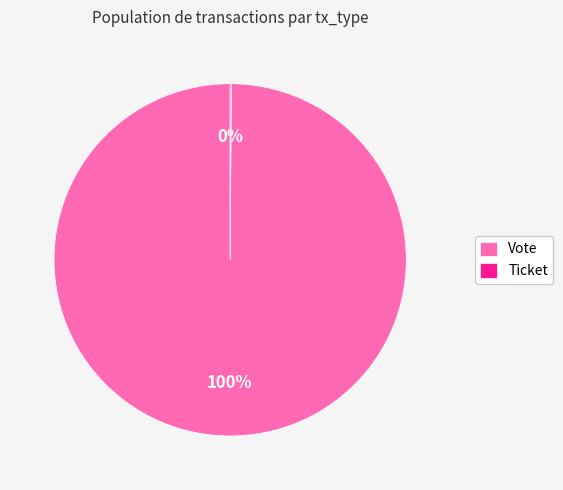

Which category has the biggest portion of the pie?

Vote